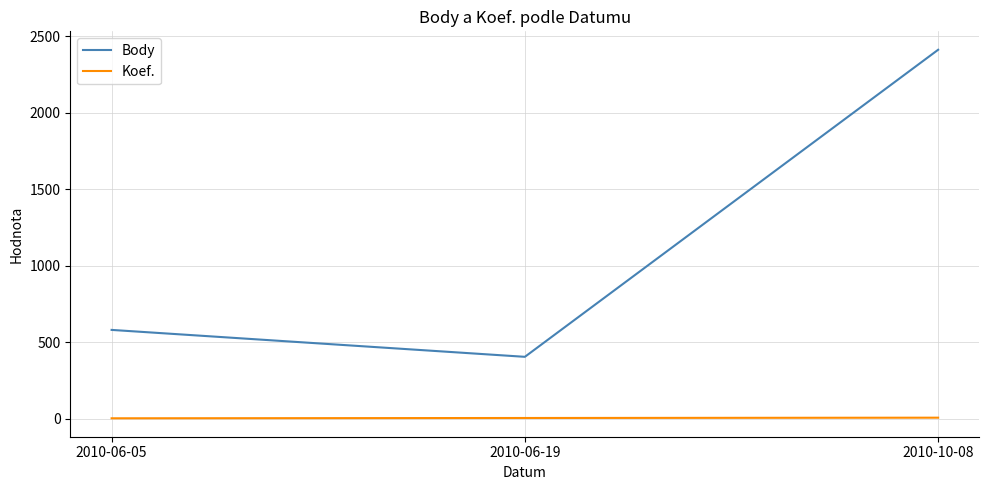

What is the difference between the Body values at 2010-06-05 and 2010-10-08?

1832